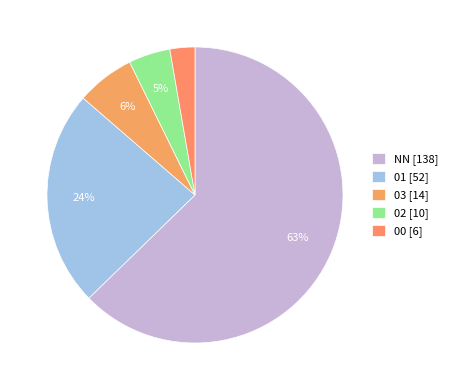

What is the largest slice in the pie chart?

NN